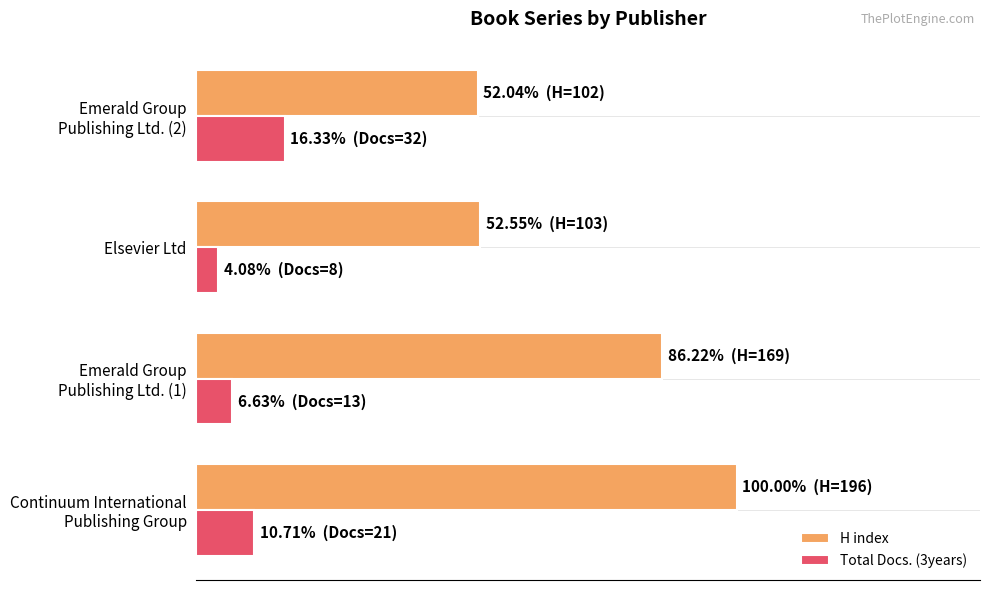

What is the difference between the maximum and minimum values in the H index series?

48.0